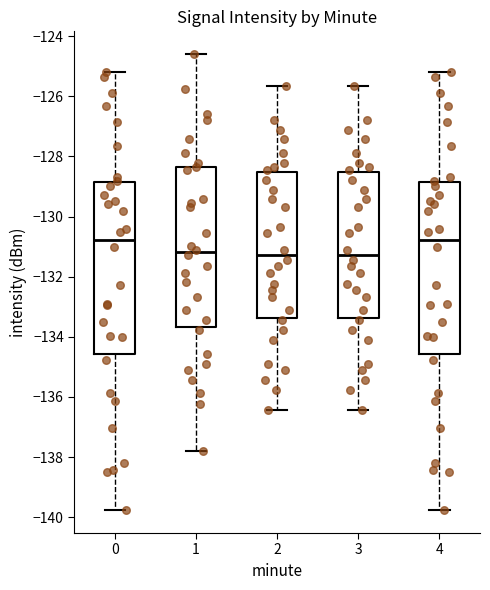

Where does the median line of the box at x = 1 sit on the y-axis? The values are not printed on the chart, so give them approximately, as read against the axis.

-131.2